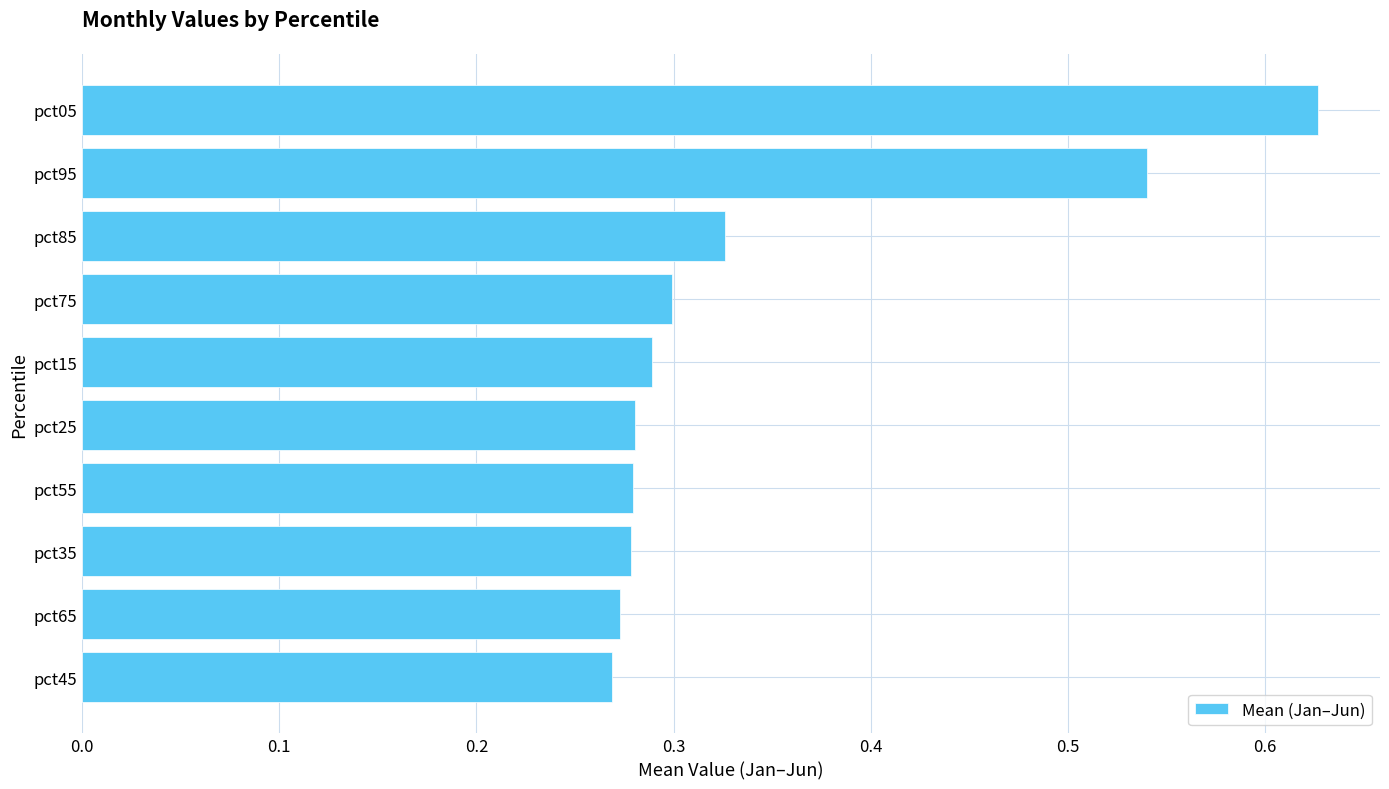

How many values are between 0 and 1?

10